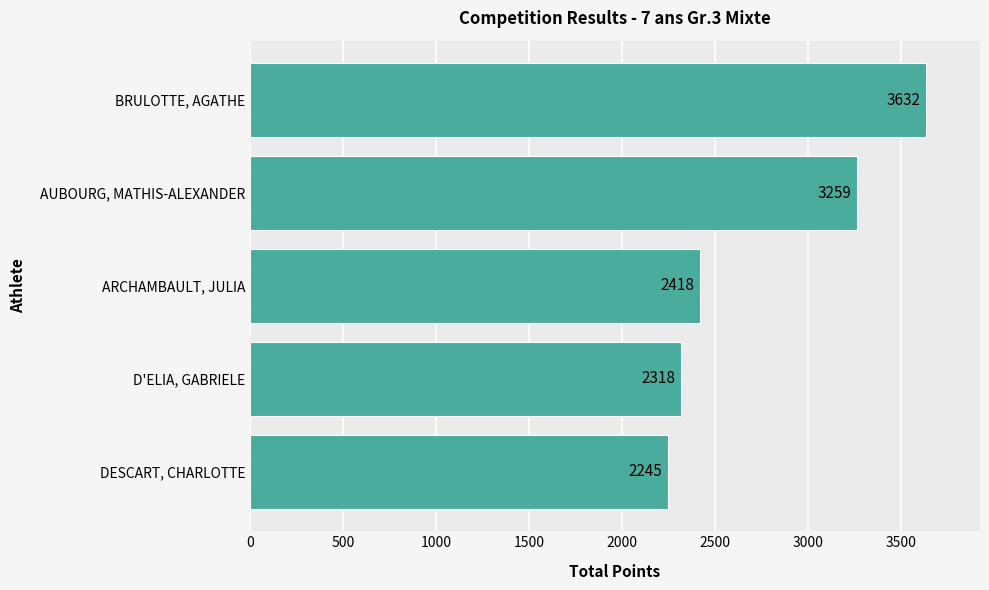

How many bars are there in total?

5